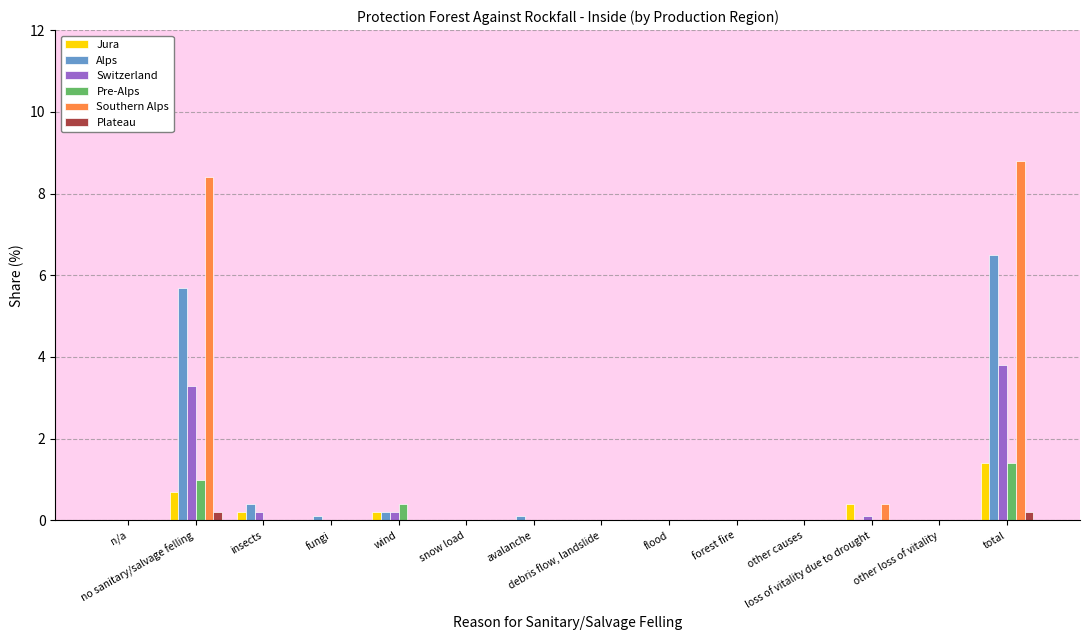

Reading right to left, list all the values displayed in this chart.

Jura: total=1.4	other loss of vitality=0.0	loss of vitality due to drought=0.4	other causes=0.0	forest fire=0.0	flood=0.0	debris flow, landslide=0.0	avalanche=0.0	snow load=0.0	wind=0.2	fungi=0.0	insects=0.2	no sanitary/salvage felling=0.7	n/a=0.0
Alps: total=6.5	other loss of vitality=0.0	loss of vitality due to drought=0.0	other causes=0.0	forest fire=0.0	flood=0.0	debris flow, landslide=0.0	avalanche=0.1	snow load=0.0	wind=0.2	fungi=0.1	insects=0.4	no sanitary/salvage felling=5.7	n/a=0.0
Switzerland: total=3.8	other loss of vitality=0.0	loss of vitality due to drought=0.1	other causes=0.0	forest fire=0.0	flood=0.0	debris flow, landslide=0.0	avalanche=0.0	snow load=0.0	wind=0.2	fungi=0.0	insects=0.2	no sanitary/salvage felling=3.3	n/a=0.0
Pre-Alps: total=1.4	other loss of vitality=0.0	loss of vitality due to drought=0.0	other causes=0.0	forest fire=0.0	flood=0.0	debris flow, landslide=0.0	avalanche=0.0	snow load=0.0	wind=0.4	fungi=0.0	insects=0.0	no sanitary/salvage felling=1.0	n/a=0.0
Southern Alps: total=8.8	other loss of vitality=0.0	loss of vitality due to drought=0.4	other causes=0.0	forest fire=0.0	flood=0.0	debris flow, landslide=0.0	avalanche=0.0	snow load=0.0	wind=0.0	fungi=0.0	insects=0.0	no sanitary/salvage felling=8.4	n/a=0.0
Plateau: total=0.2	other loss of vitality=0.0	loss of vitality due to drought=0.0	other causes=0.0	forest fire=0.0	flood=0.0	debris flow, landslide=0.0	avalanche=0.0	snow load=0.0	wind=0.0	fungi=0.0	insects=0.0	no sanitary/salvage felling=0.2	n/a=0.0